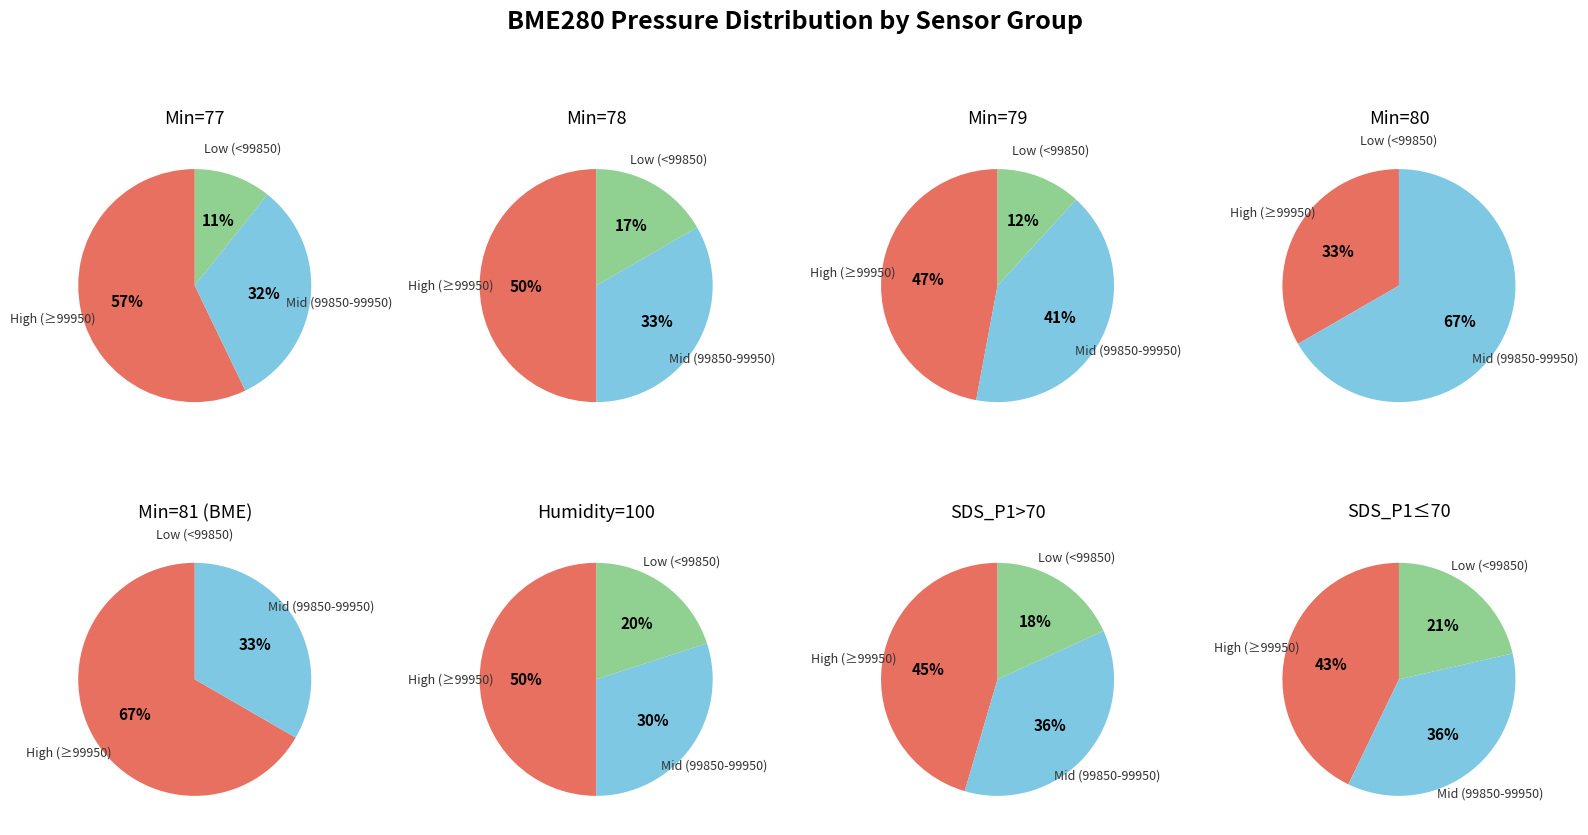

To the nearest percent, what is the combined percentage of 79 and 78?

40%